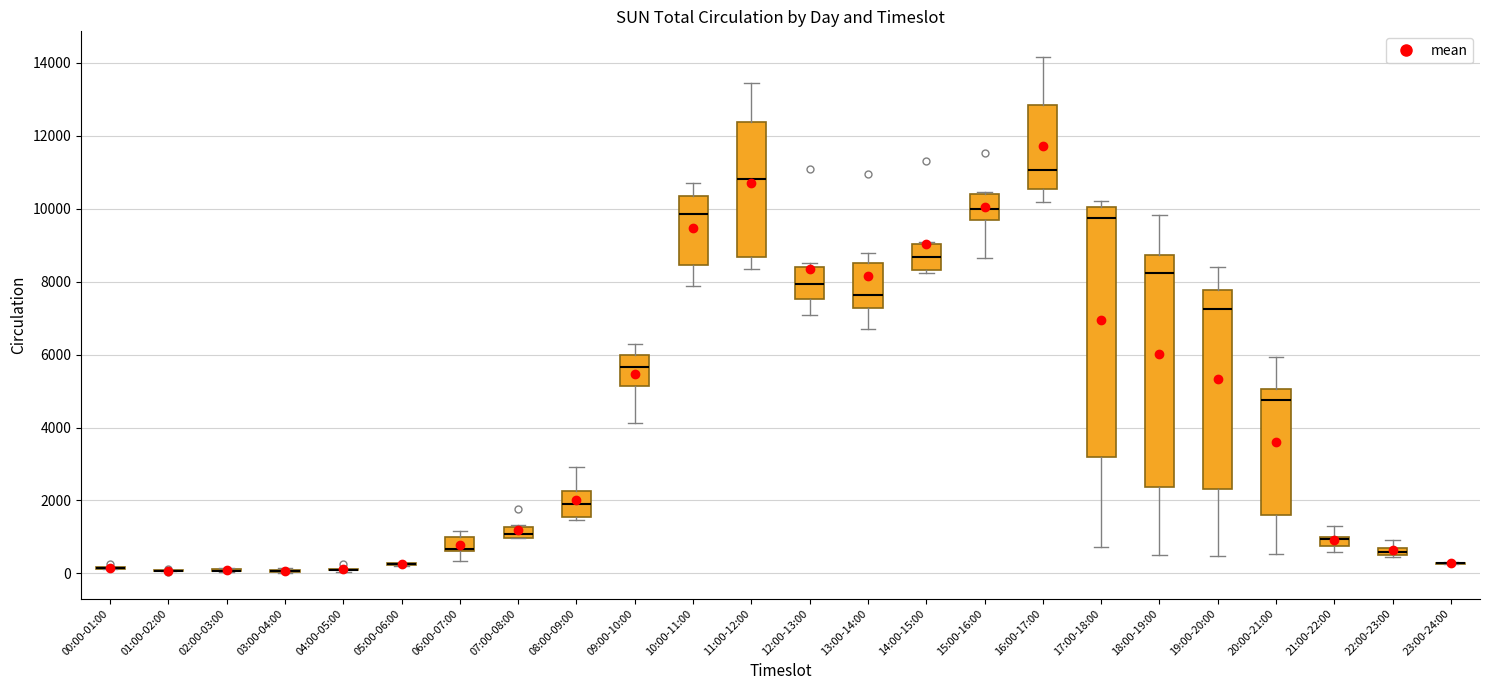

Which box is the tallest, from its lower edge to its upper edge?

17:00-18:00